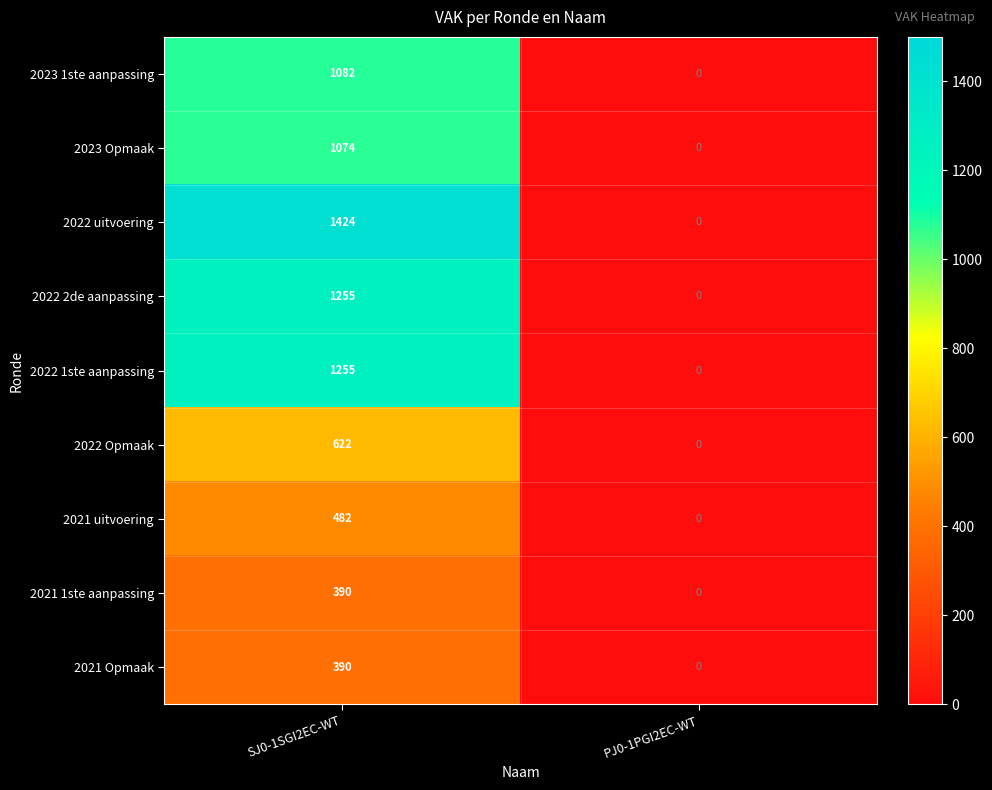

True or false: 2021 Opmaak has a value of 230 at PJ0-1PGI2EC-WT.

False